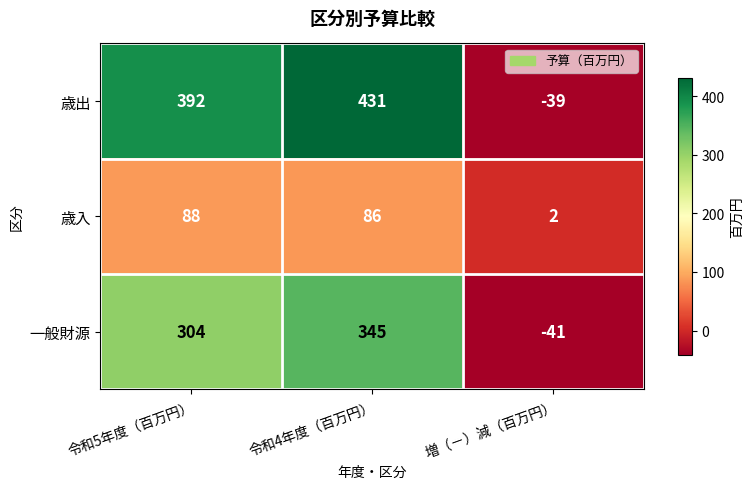

What is the maximum value shown in the chart?

431